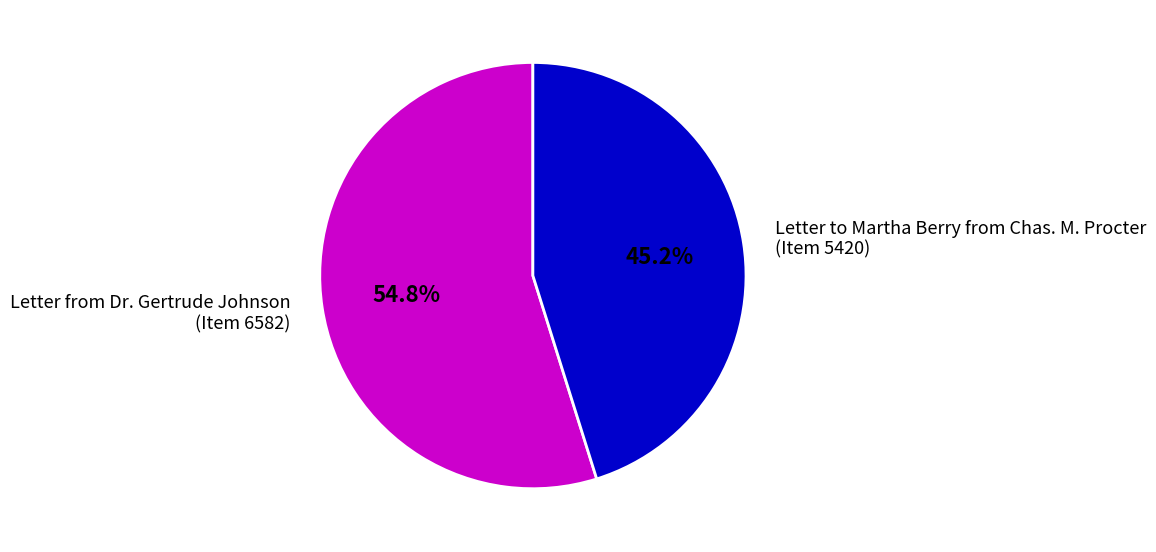

To the nearest percent, what is the difference between the largest and smallest slice percentages?

10%